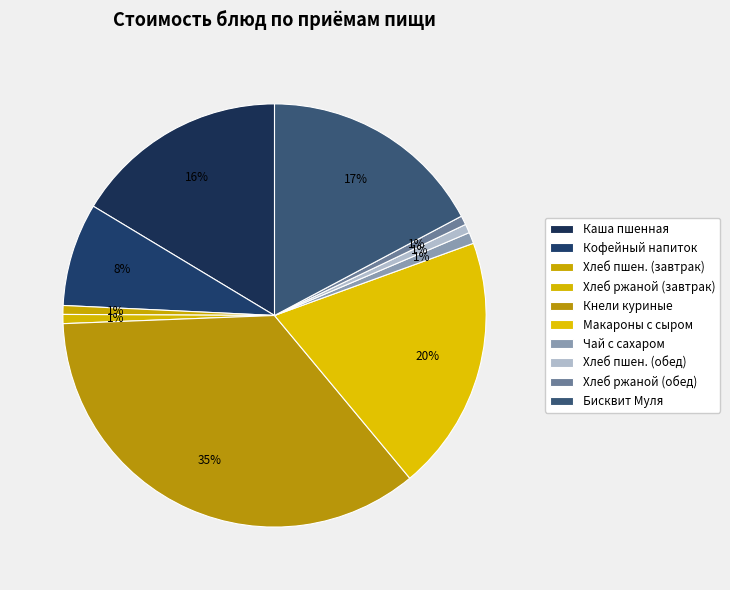

What is the largest slice in the pie chart?

Кнели куриные